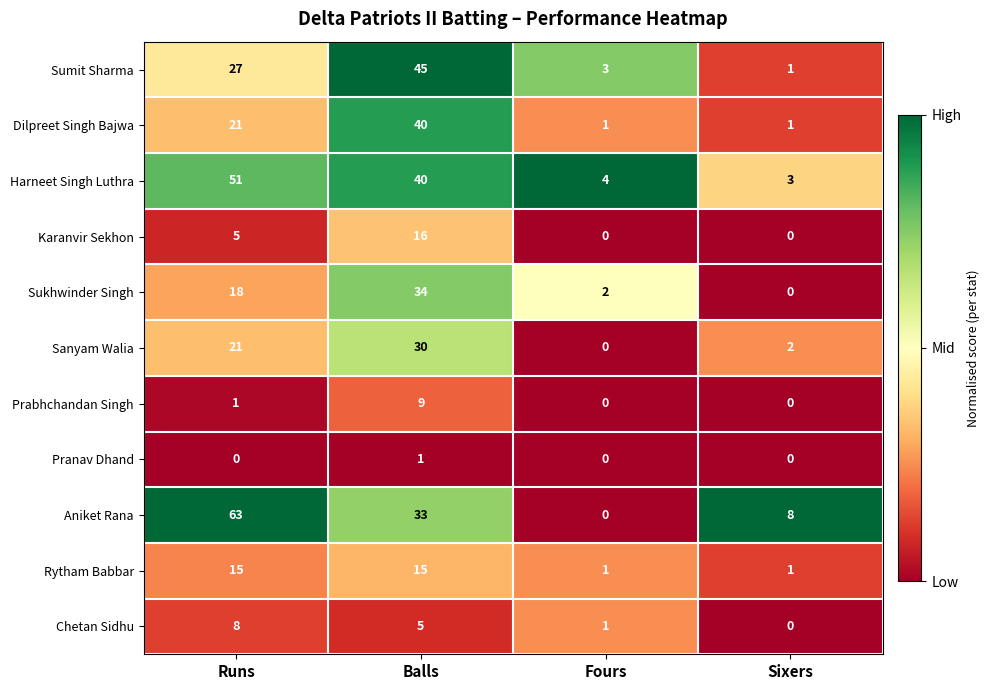

The value of Chetan Sidhu at Fours is 1. True or false?

True